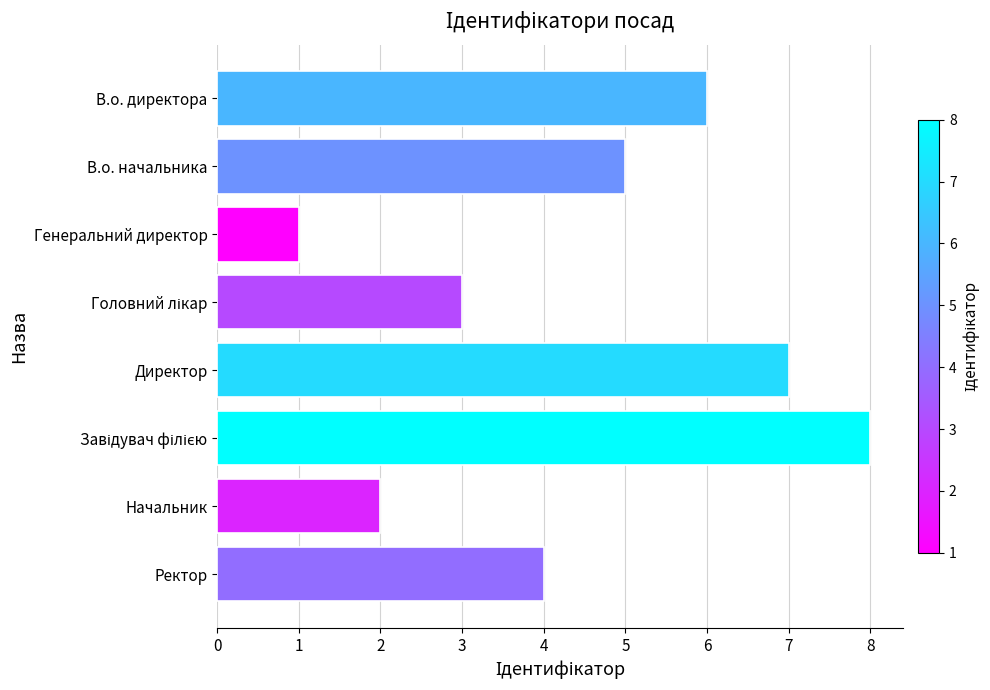

The chart shows a value of 8 at В.о. директора. True or false?

False